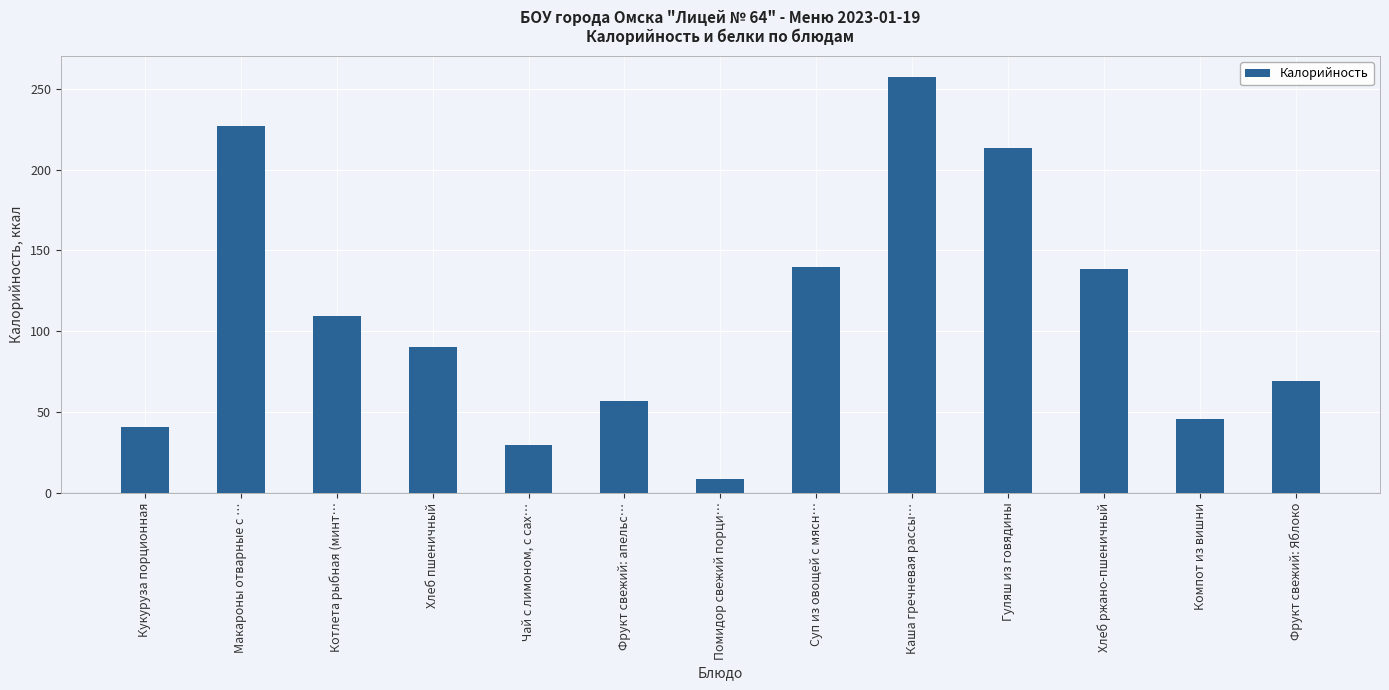

How many bars are there in total?

13